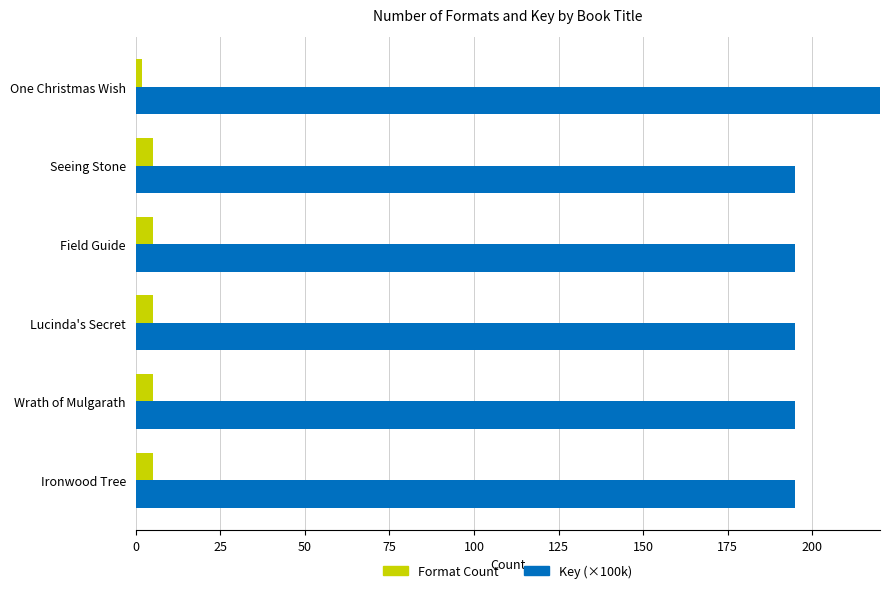

Is it true that Key (×100k) equals 293 at Field Guide?

False